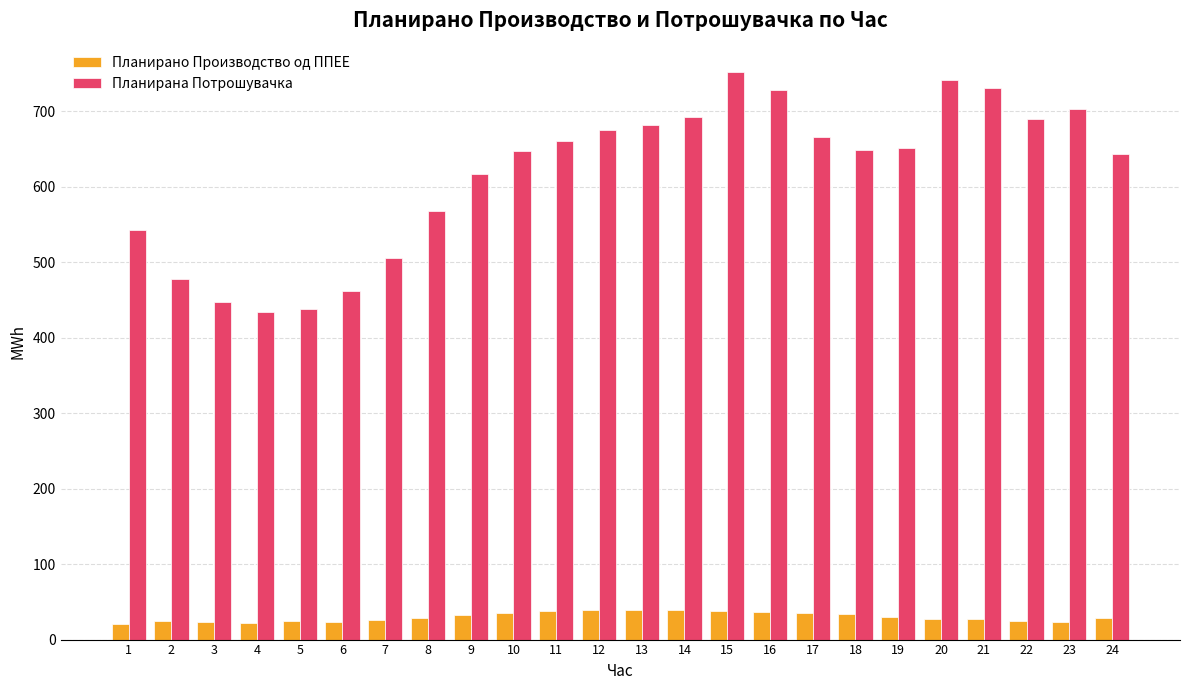

Rank the series by their average value, from highest to lowest.

Планирана Потрошувачка, Планирано Производство од ППЕЕ